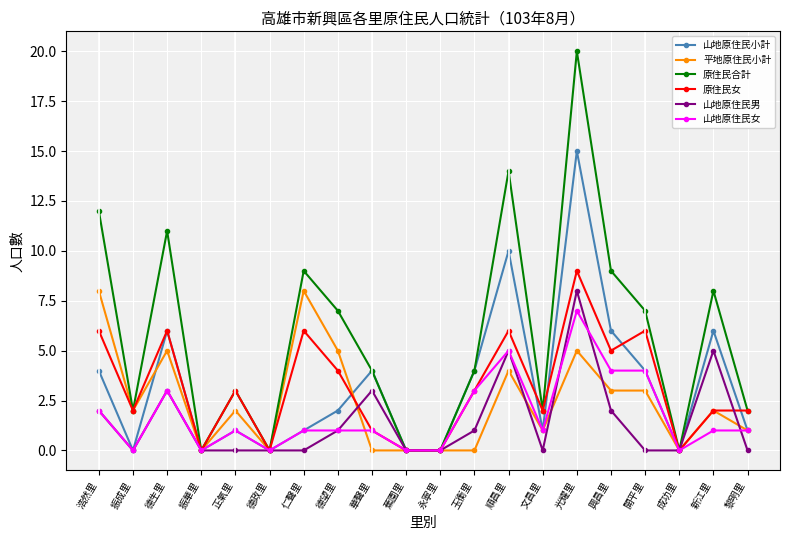

What is the sum of the 山地原住民小計 values at 新江里 and 蕉園里?

6